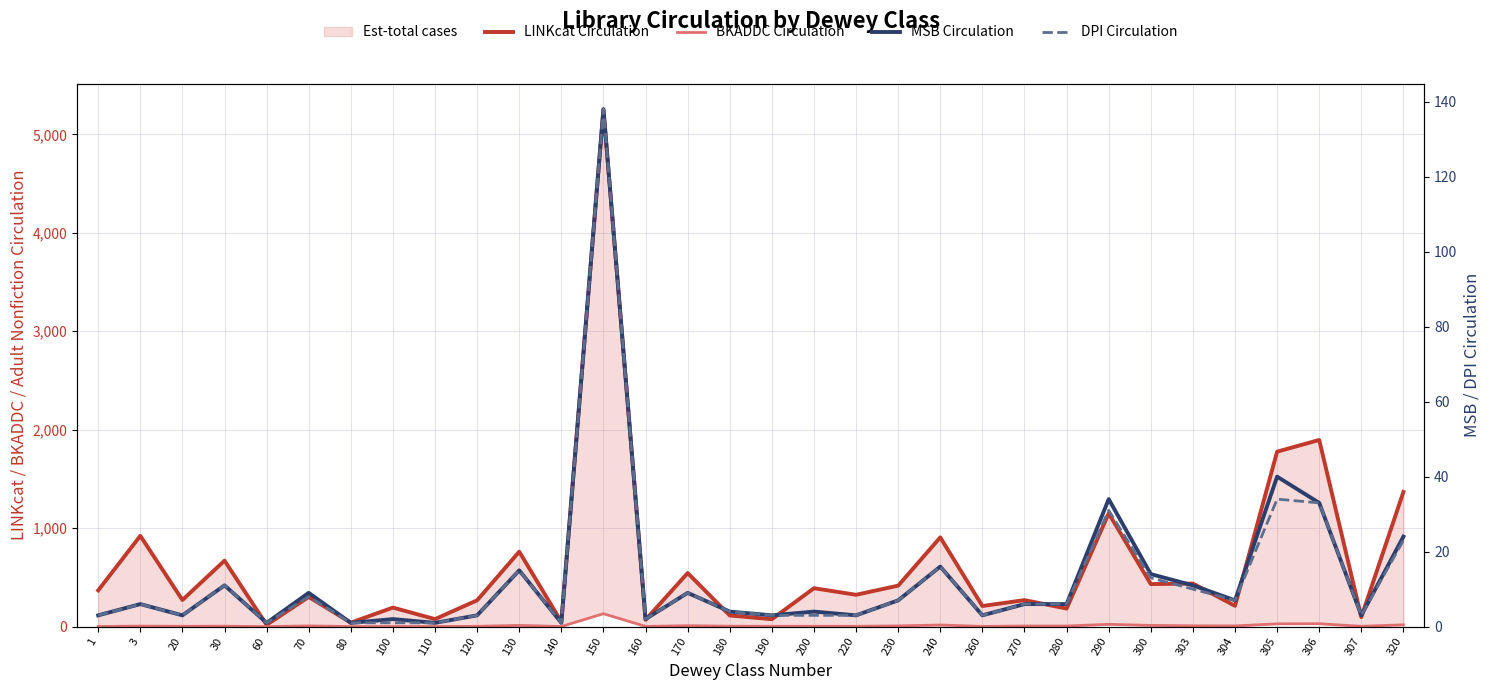

Reading right to left, what are all the values shown in this chart?

LINKcat Circulation: 320=1368	307=96	306=1896	305=1777	304=211	303=437	300=432	290=1150	280=183	270=269	260=209	240=906	230=416	220=323	200=390	190=75	180=113	170=544	160=69	150=5254	140=49	130=761	120=267	110=76	100=193	80=40	70=301	60=18	30=670	20=270	3=922	1=368
BKADDC Circulation: 320=18	307=3	306=29	305=28	304=7	303=8	300=12	290=23	280=6	270=6	260=2	240=16	230=7	220=3	200=3	190=3	180=4	170=9	160=2	150=131	140=1	130=12	120=3	110=1	100=1	80=1	70=7	60=0	30=4	20=3	3=5	1=1
MSB Circulation: 320=24	307=3	306=33	305=40	304=7	303=11	300=14	290=34	280=6	270=6	260=3	240=16	230=7	220=3	200=4	190=3	180=4	170=9	160=2	150=138	140=1	130=15	120=3	110=1	100=2	80=1	70=9	60=1	30=11	20=3	3=6	1=3
DPI Circulation: 320=23	307=3	306=33	305=34	304=7	303=10	300=13	290=31	280=6	270=6	260=3	240=16	230=7	220=3	200=3	190=3	180=4	170=9	160=2	150=138	140=1	130=15	120=3	110=1	100=1	80=1	70=8	60=1	30=11	20=3	3=6	1=3